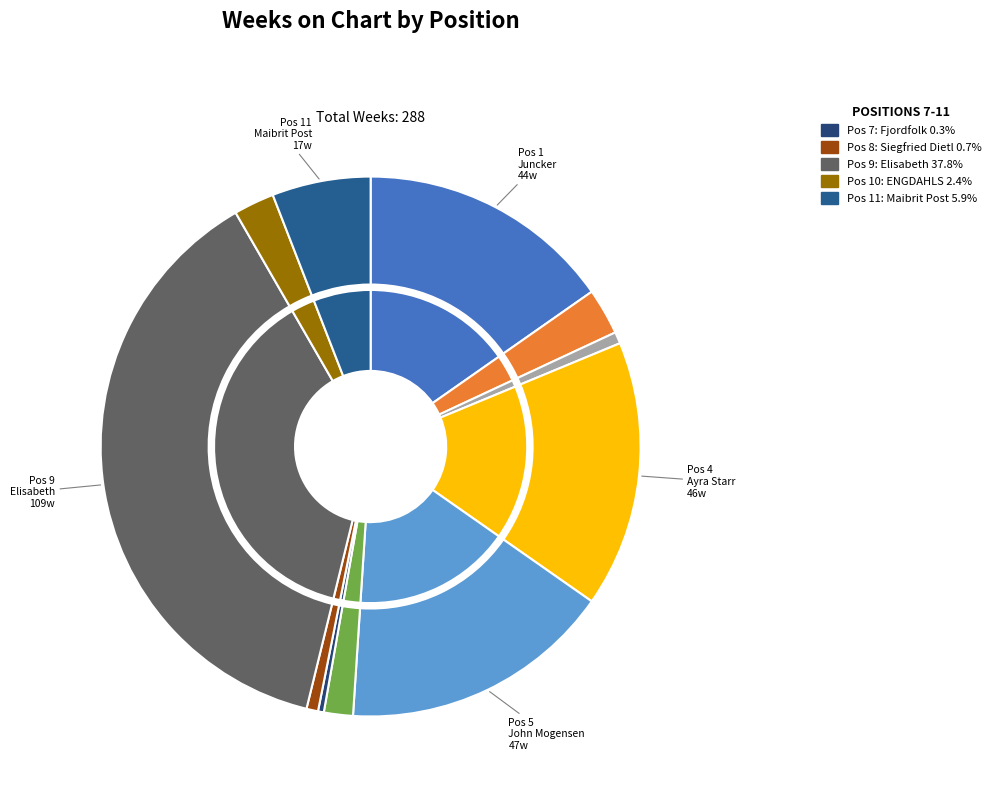

Which category has the smallest portion of the pie?

7